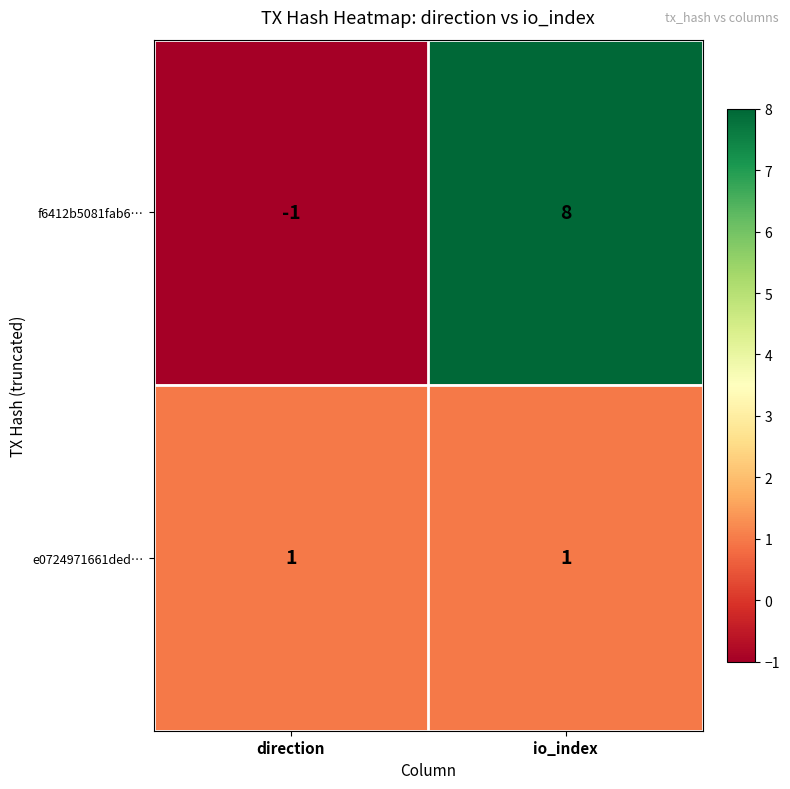

What is the difference between the f6412b5081fab6… values at io_index and direction?

9